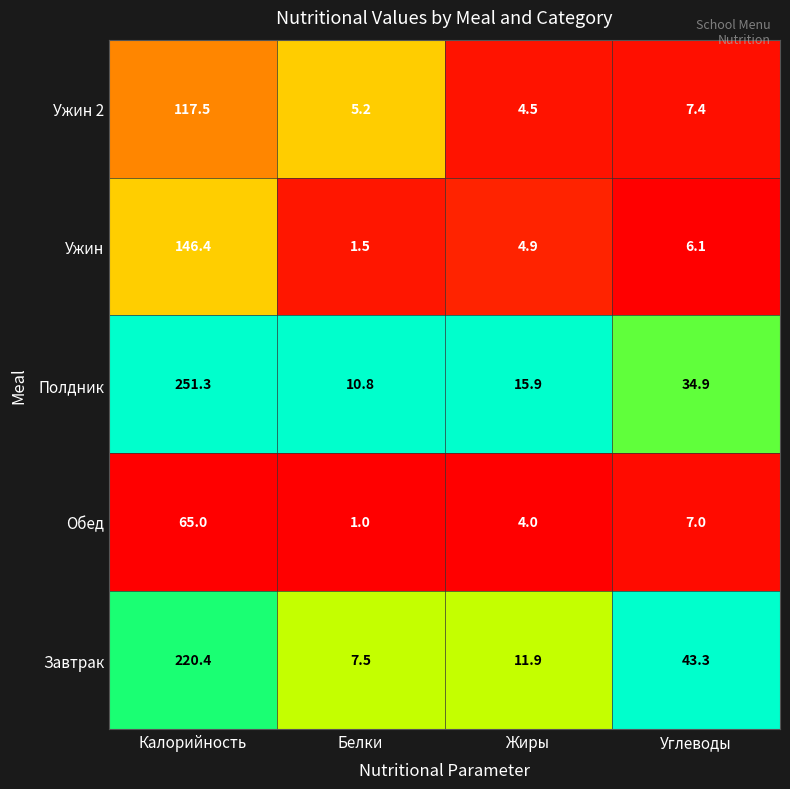

The value of Полдник at Жиры is 25.5. True or false?

False